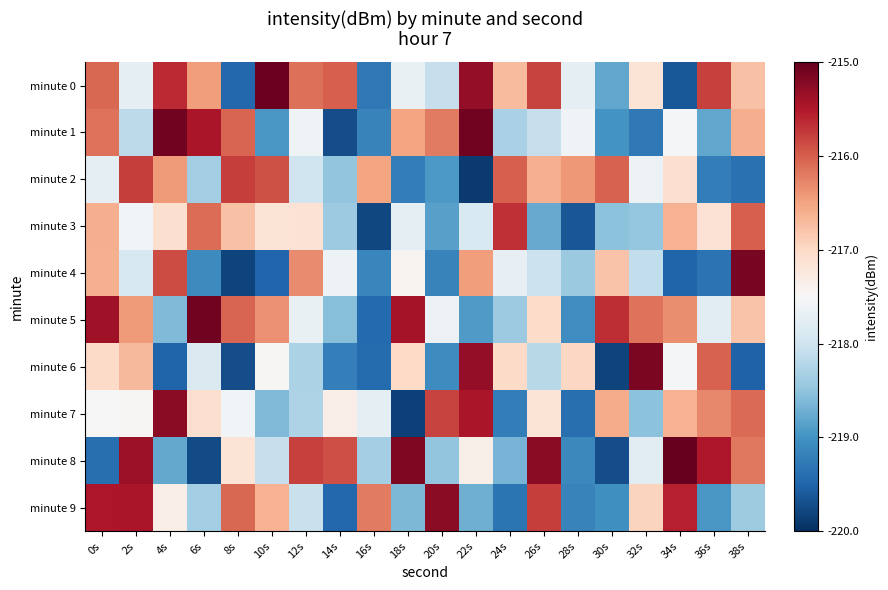

Count the number of data series in this chart.

10